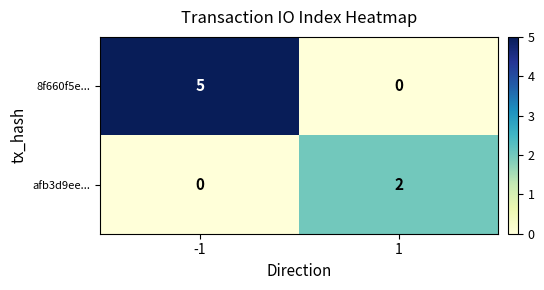

Reading left to right, list all the values displayed in this chart.

8f660f5e...: -1=5	1=0
afb3d9ee...: -1=0	1=2